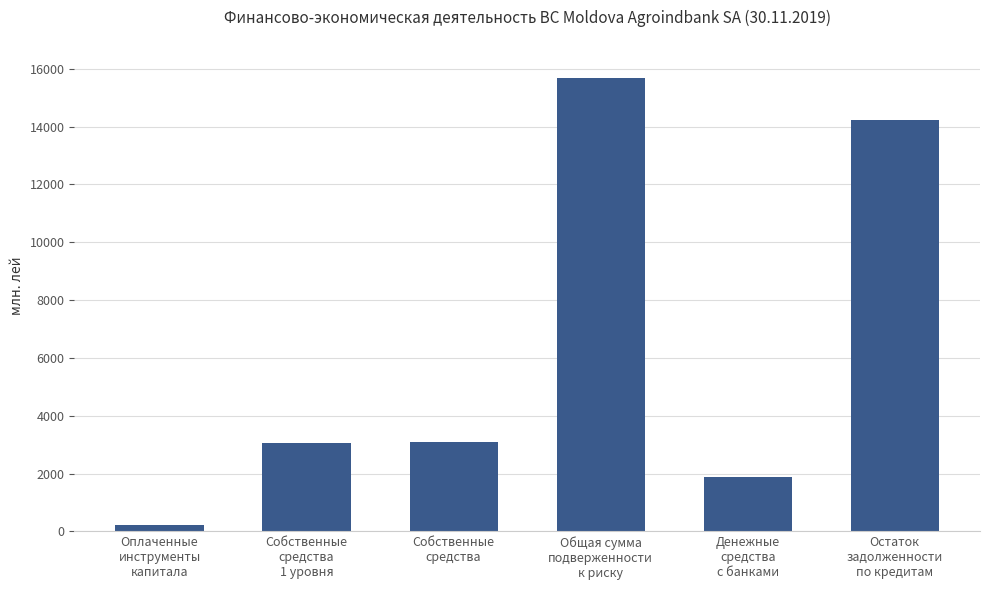

Are the bars horizontal?

No